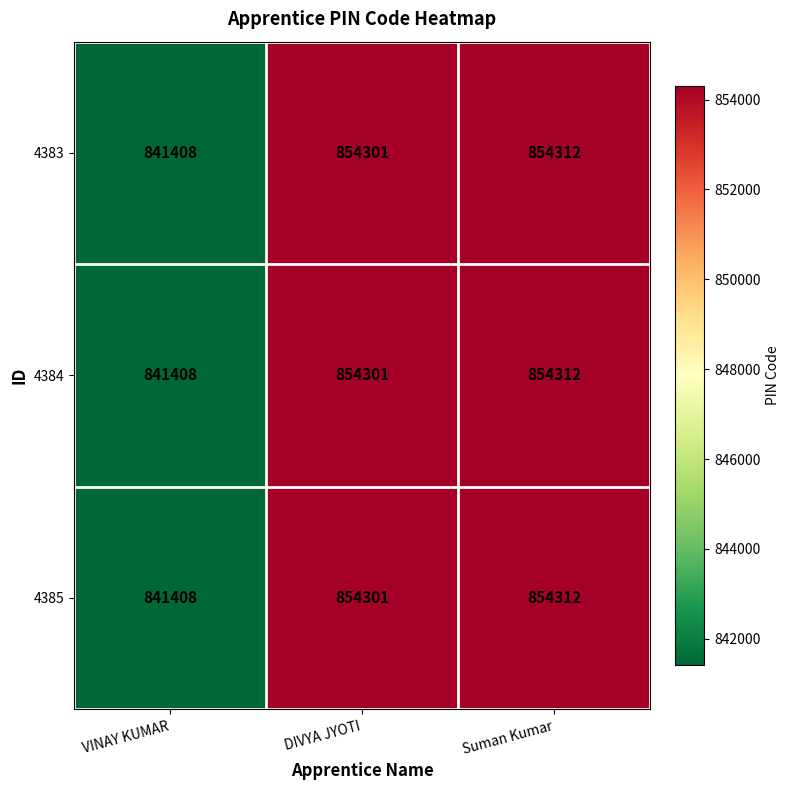

What is the difference between the maximum and minimum values in the 4383 series?

12904